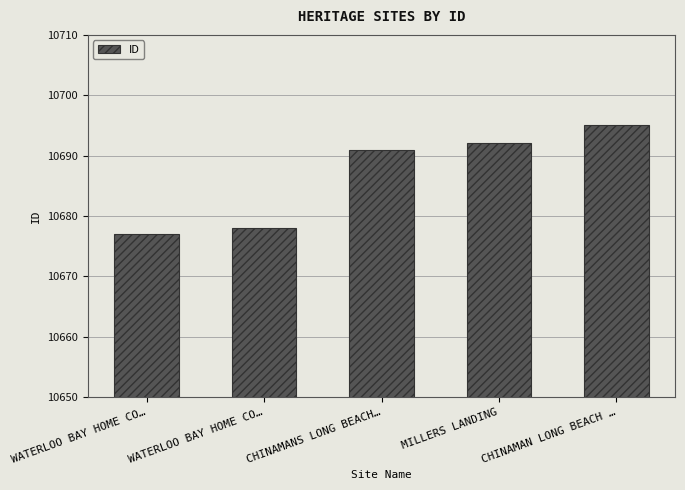

Rank the categories by value from highest to lowest.

CHINAMAN LONG BEACH …, MILLERS LANDING, CHINAMANS LONG BEACH…, WATERLOO BAY HOME CO…, WATERLOO BAY HOME CO…